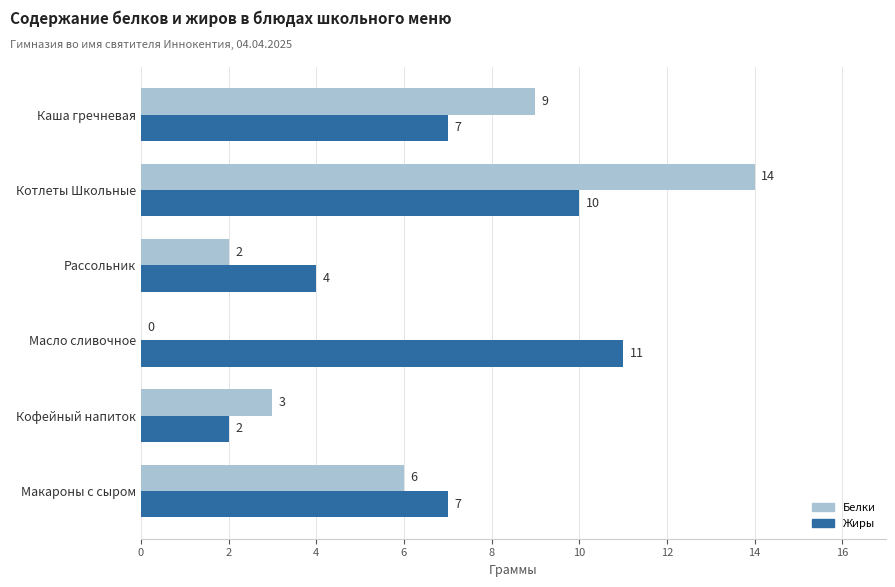

What value does the Белки series have at Макароны с сыром, to the nearest 5?

5